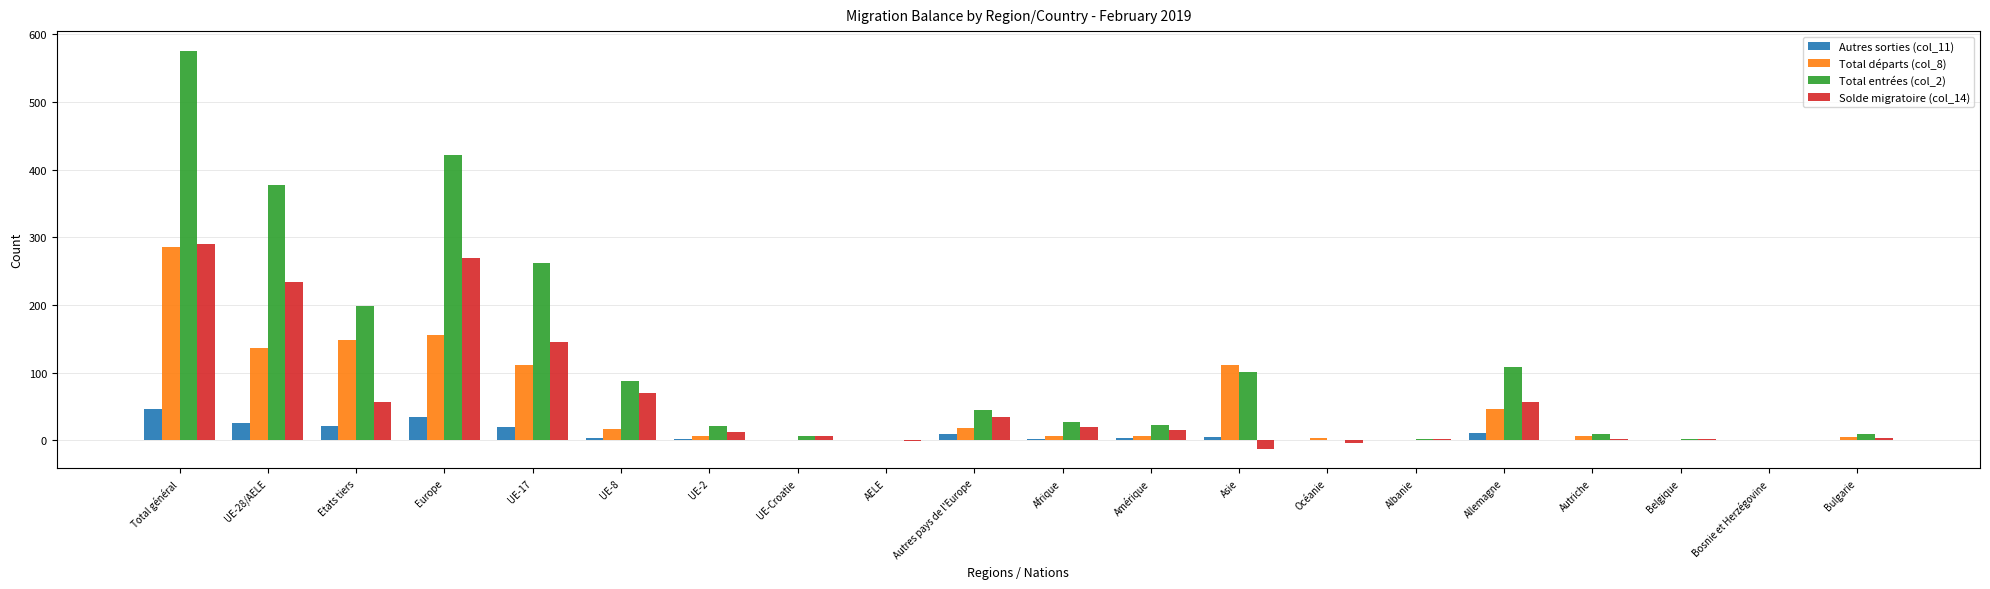

Which label corresponds to the largest value in the chart?

Total général